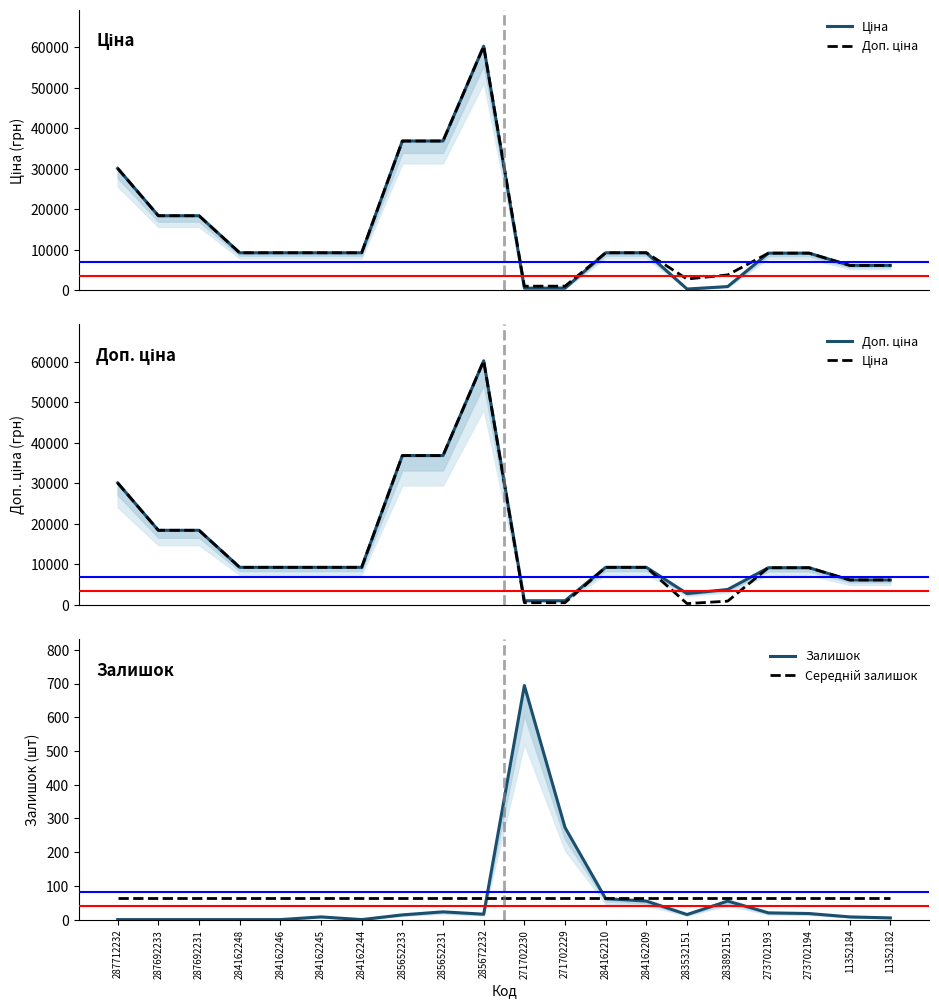

How many series are shown in this chart?

4